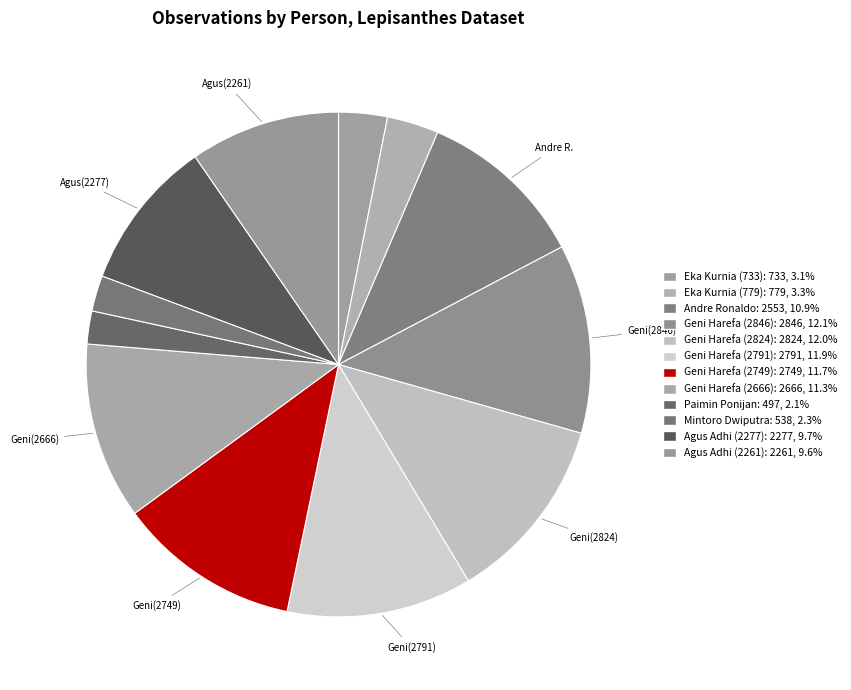

Count the number of slices in the pie.

12